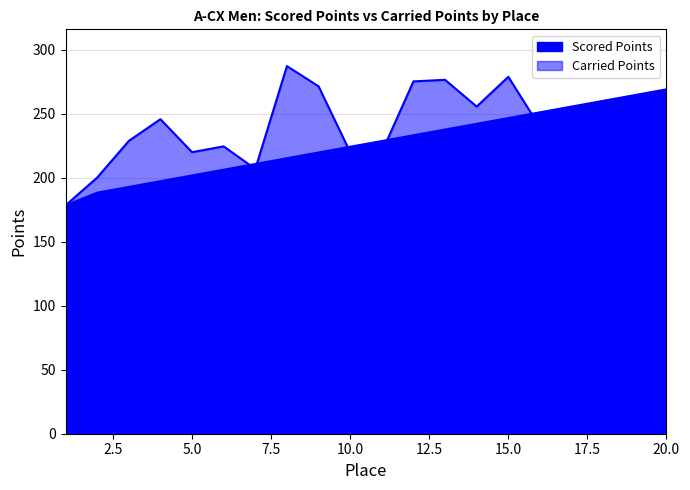

What is the sum of all Scored Points values?

4524.1